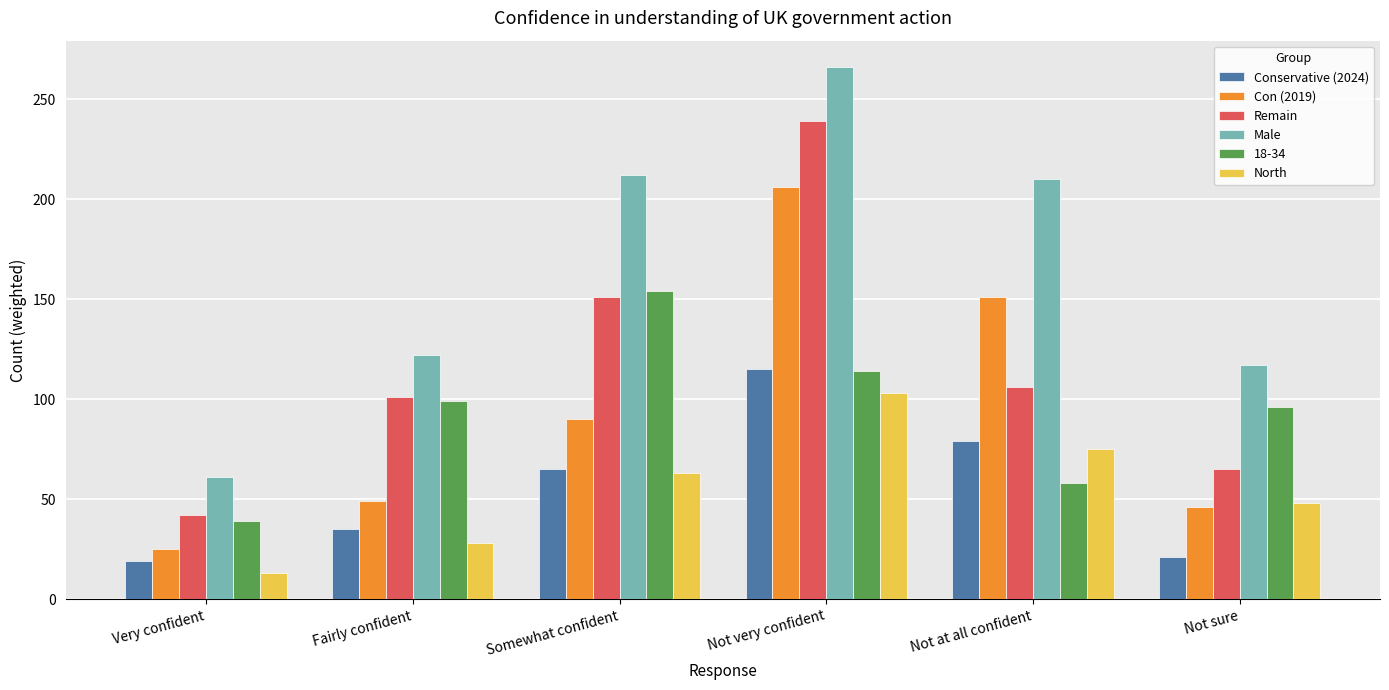

How many values in the Male series are below 210?

3